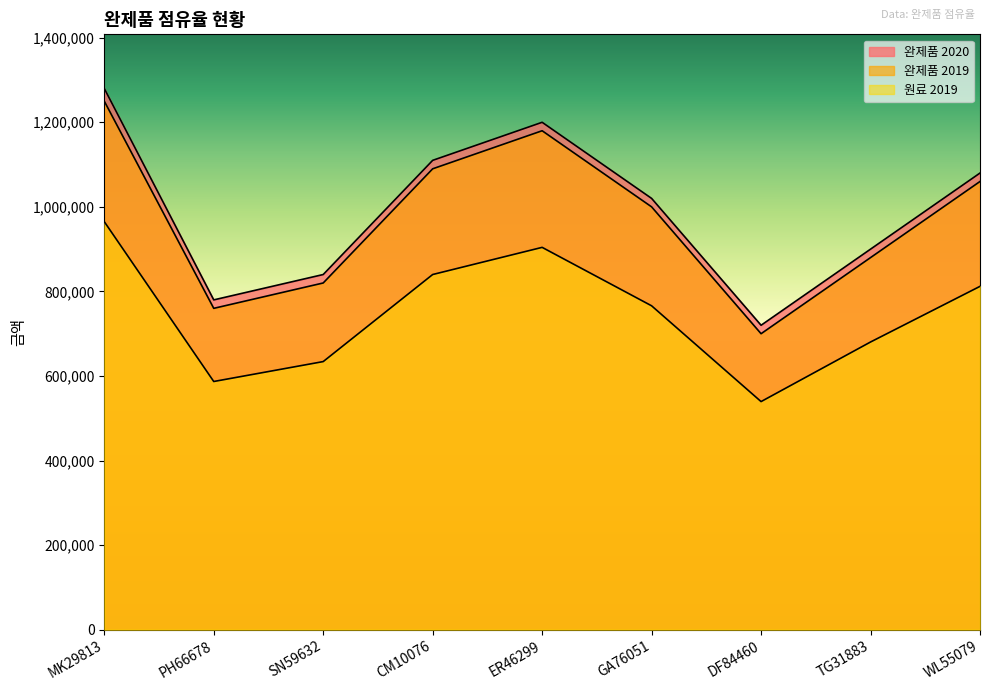

What is the difference between the maximum and second lowest values in the 완제품 2020 series?

500000